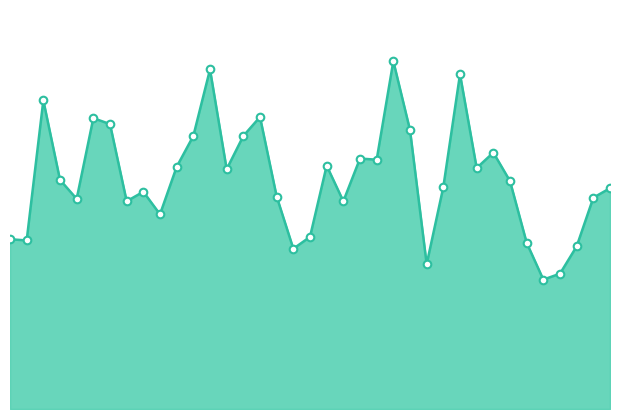

Is this an area chart (filled region under the line)?

Yes